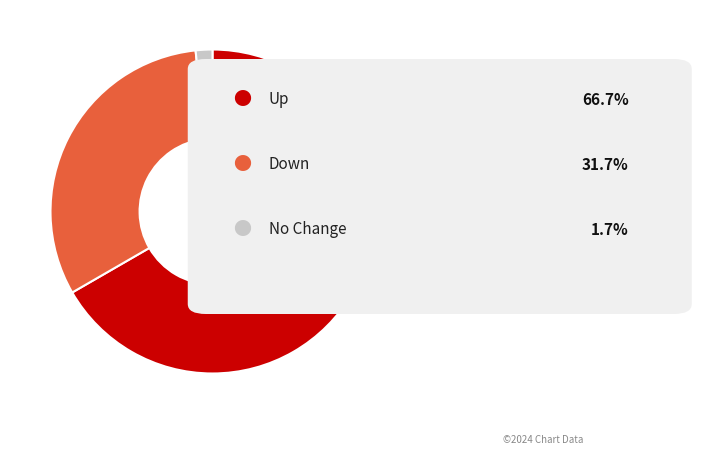

Is there any slice that represents more than half of the pie?

Yes